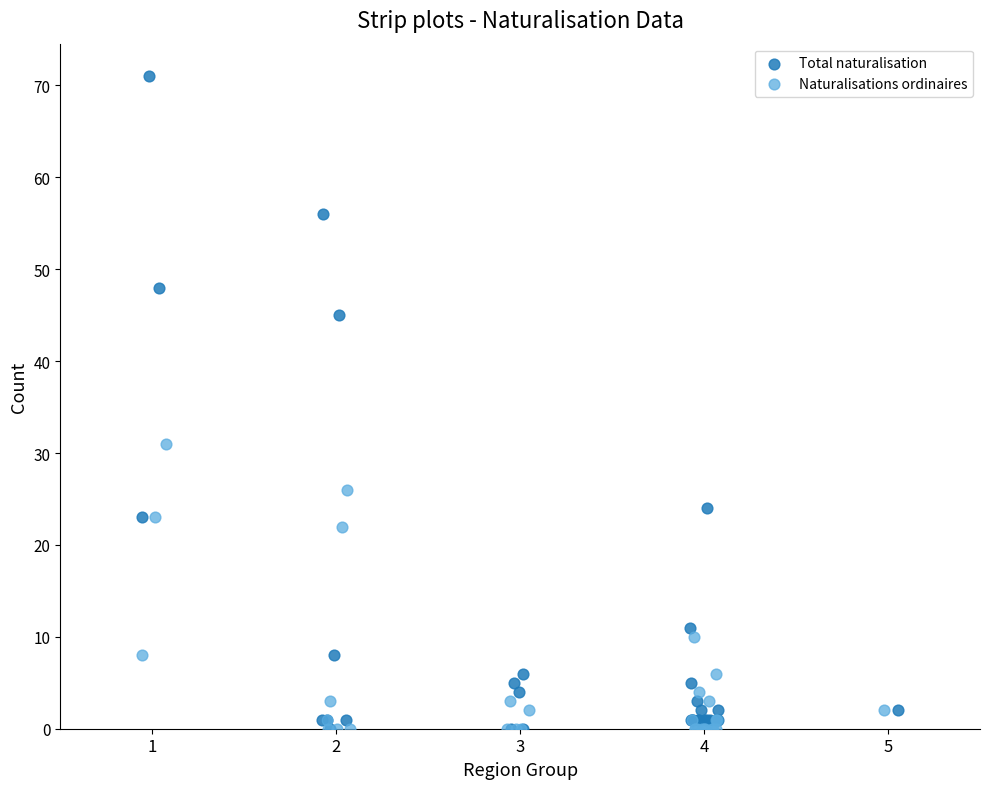

Which series has the largest Y range (max minus min)?

Total naturalisation